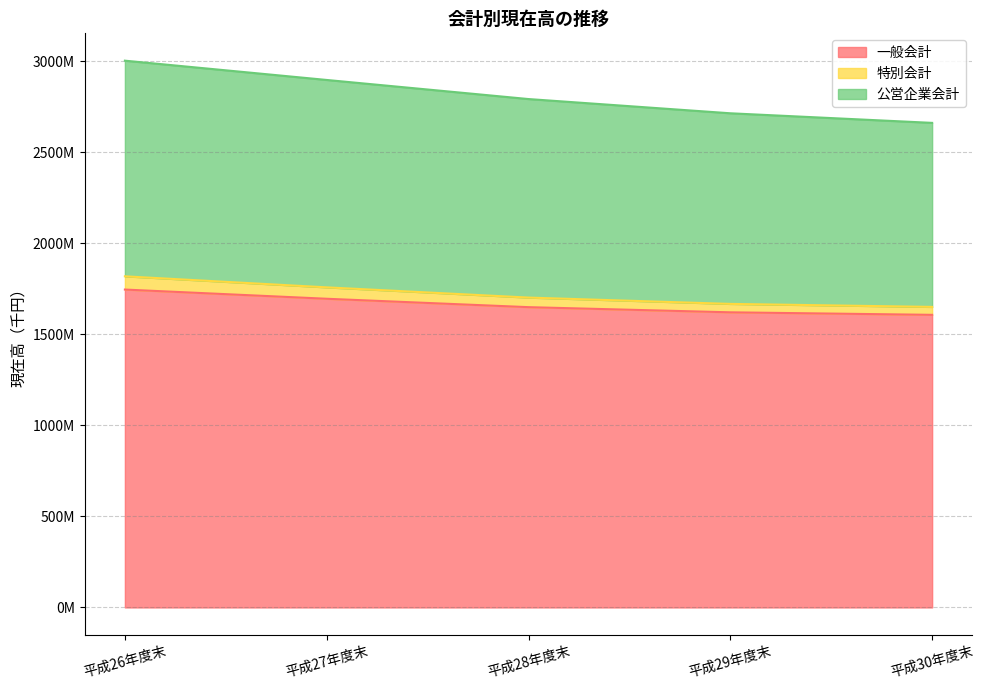

At which label does 一般会計 first exceed 1649639426?

平成26年度末